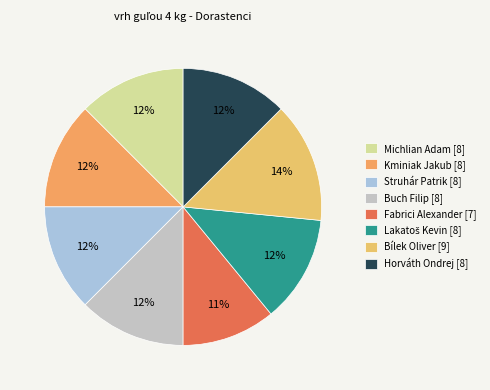

How many segments does this pie chart have?

8